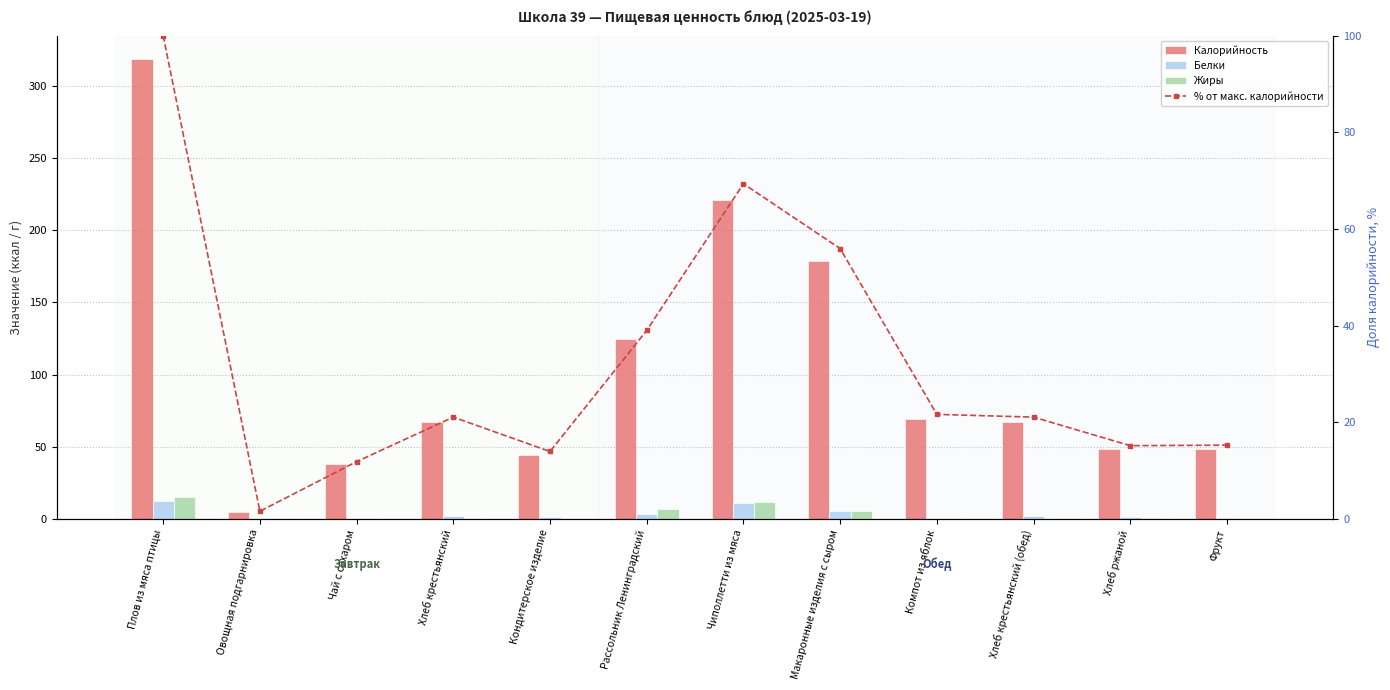

Are the bars grouped side by side (vs. stacked)?

Yes